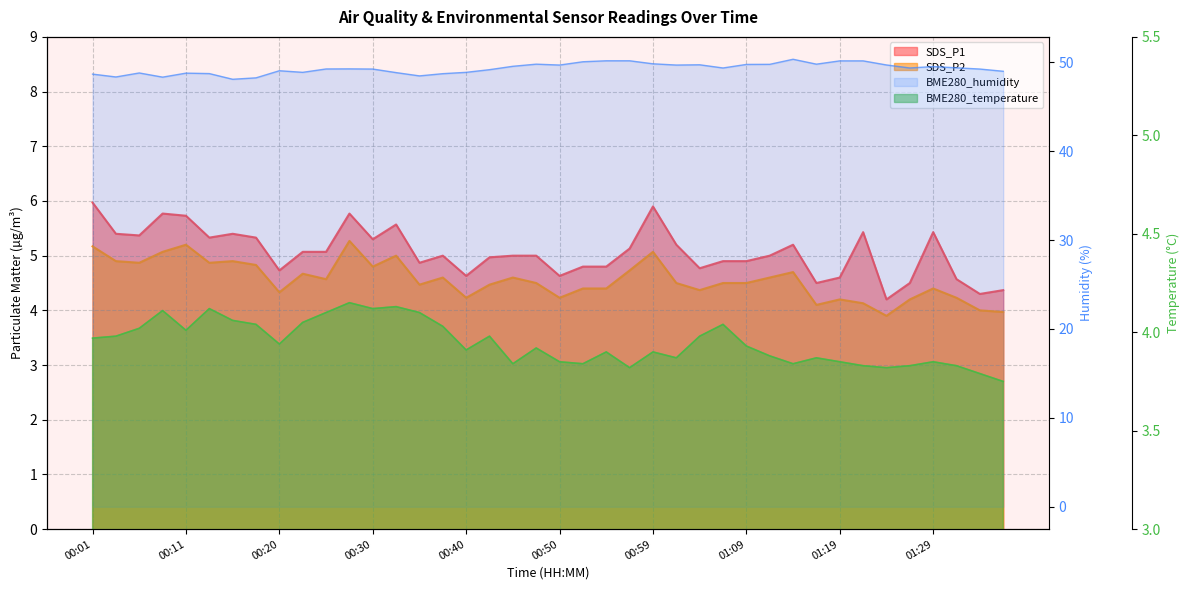

True or false: SDS_P1 and BME280_temperature cross at least once.

False